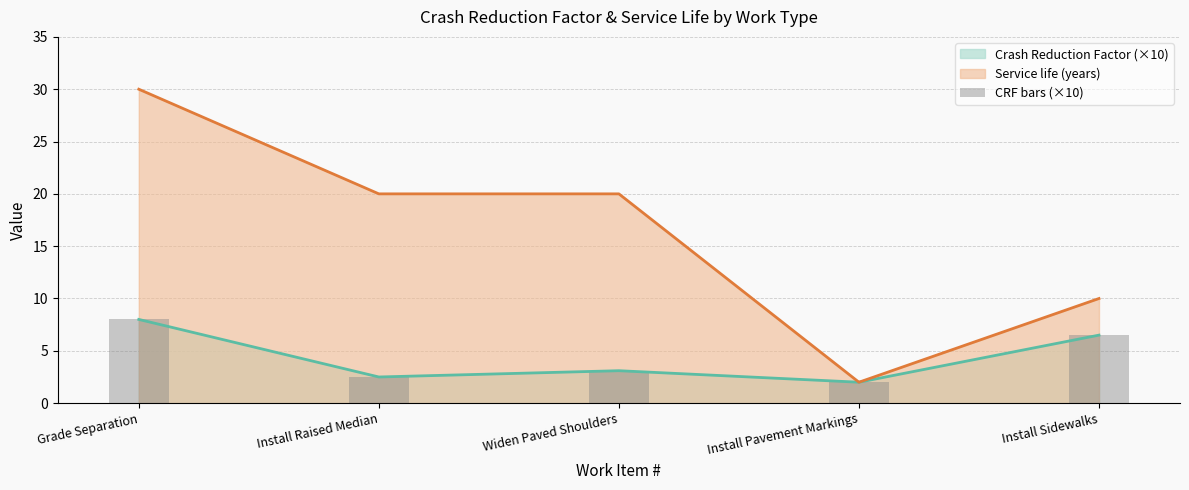

What is the sum of the values at Install Raised Median and Widen Paved Shoulders?

5.6